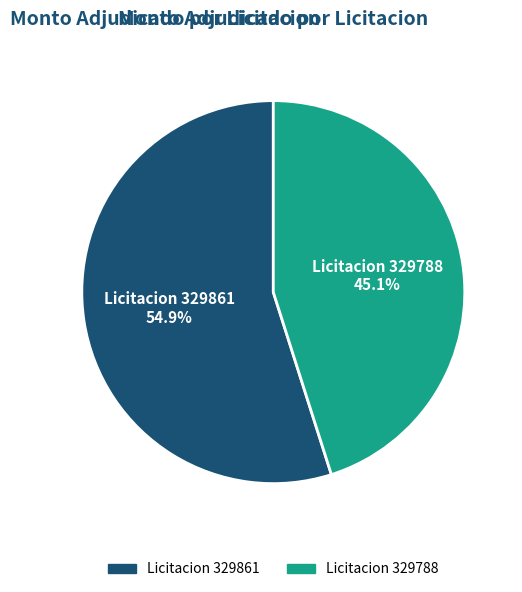

Is there a majority slice in this chart?

Yes